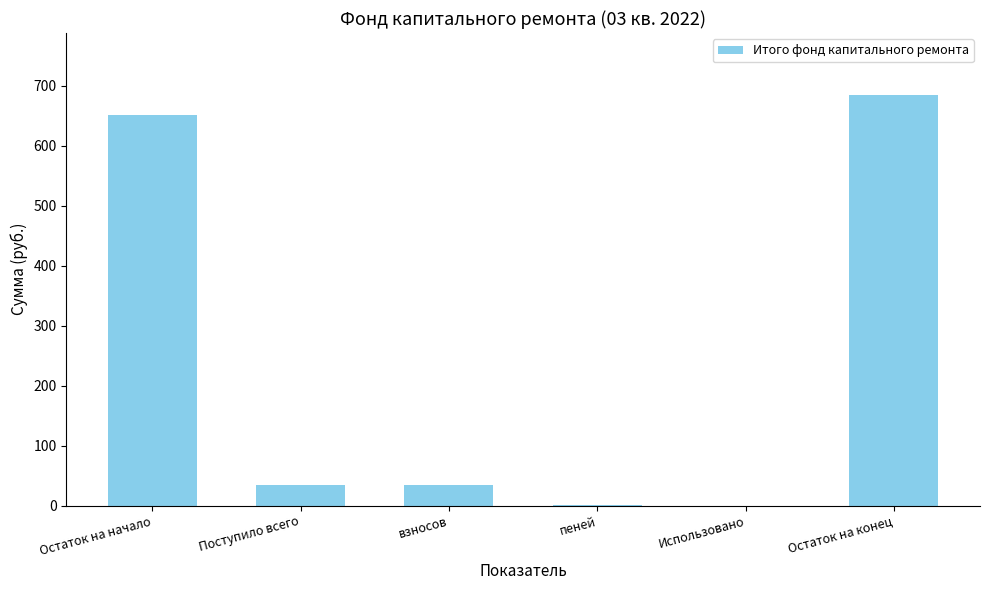

Which label corresponds to the largest value in the chart?

Остаток на конец